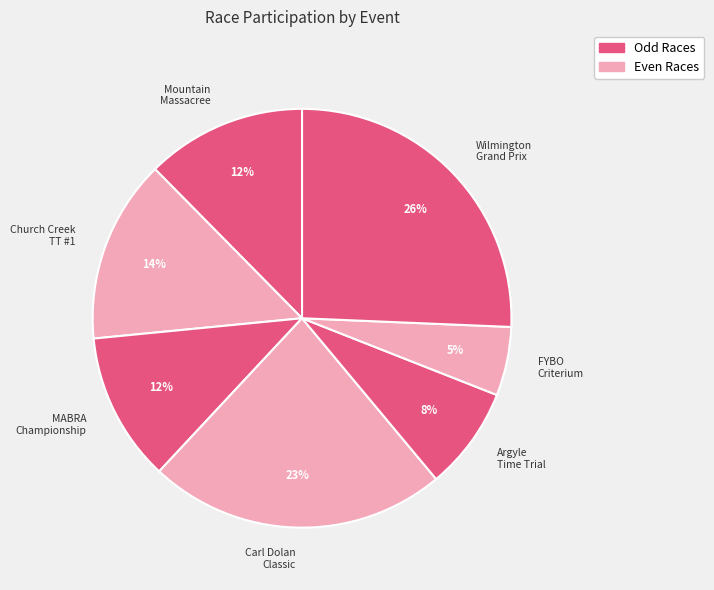

Is it true that Mountain Massacree is 5% of the pie?

False